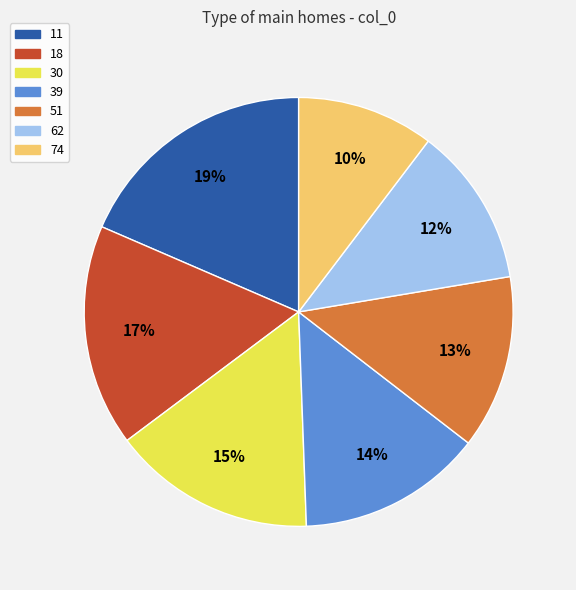

The 18 slice represents 31% of the pie. True or false?

False